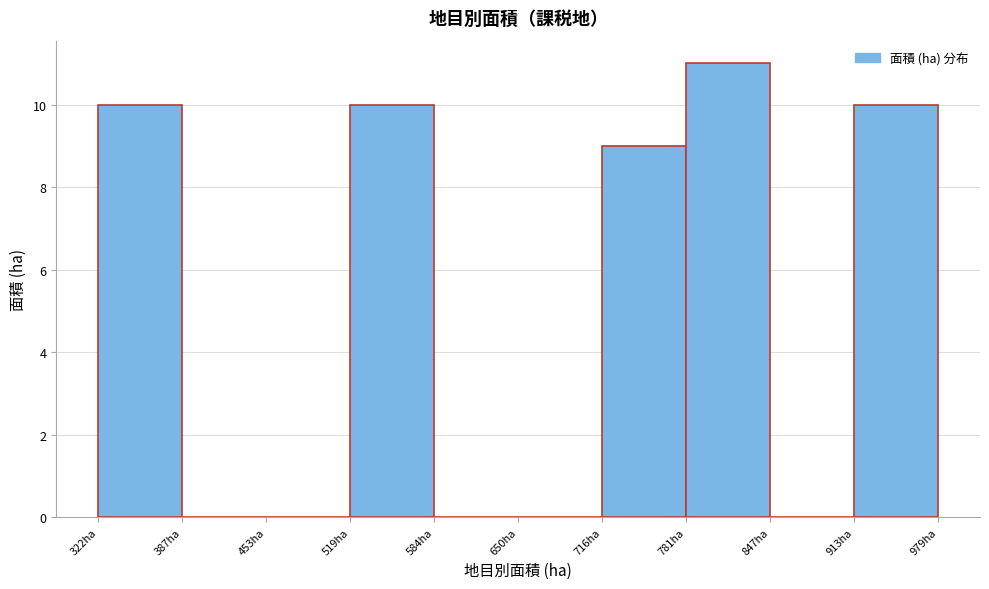

Reading left to right, list every bar in this chart as the range it spans on the x-axis followed by its height. Neither the bar edges nor the heights are printed on the chart, so give them approximately, as read against the axes.

320 to 390: 10
390 to 450: 0
450 to 520: 0
520 to 580: 10
580 to 650: 0
650 to 720: 0
720 to 780: 9
780 to 850: 11
850 to 910: 0
910 to 980: 10